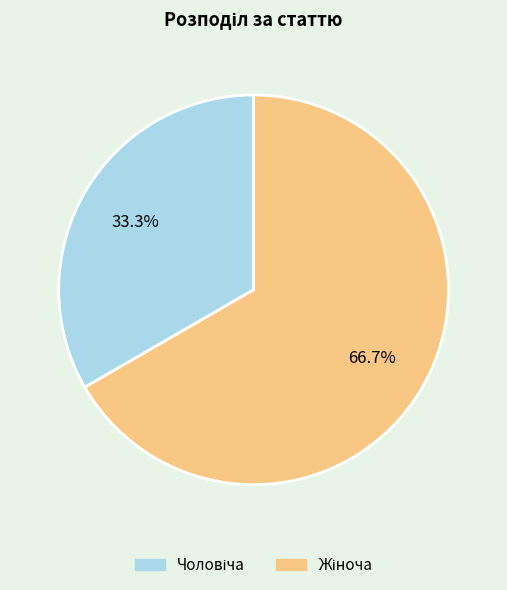

Does any single category account for the majority?

Yes